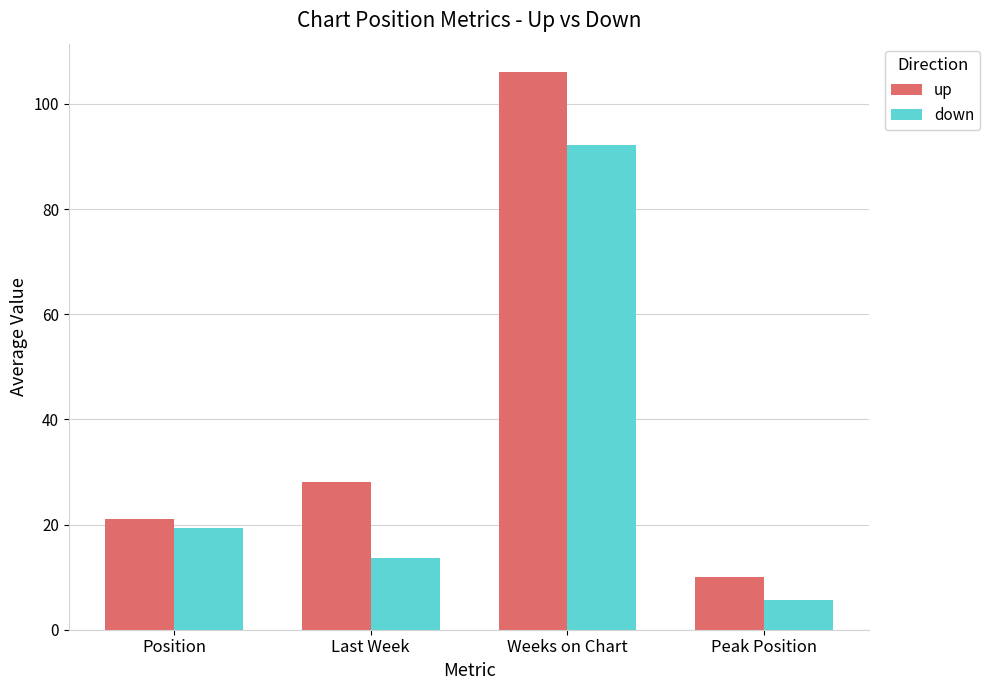

What position from the right is Position?

4